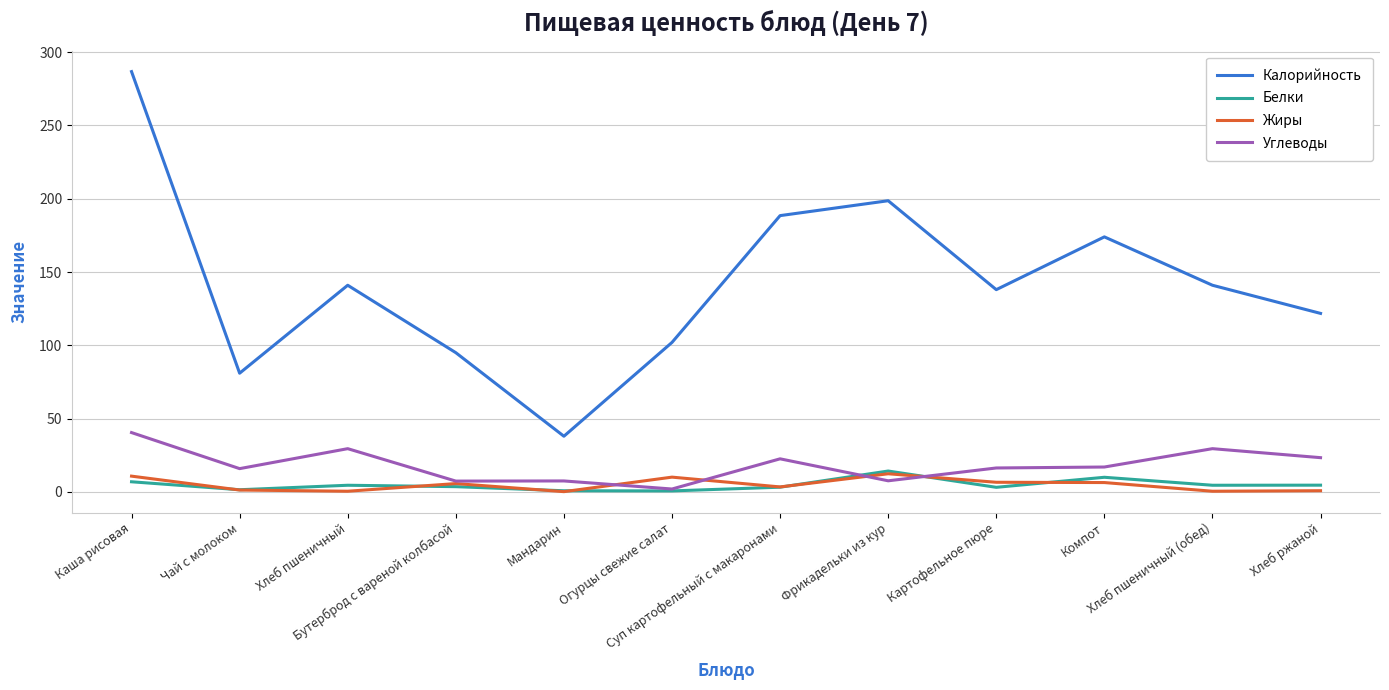

What is the maximum value for Белки?

14.3